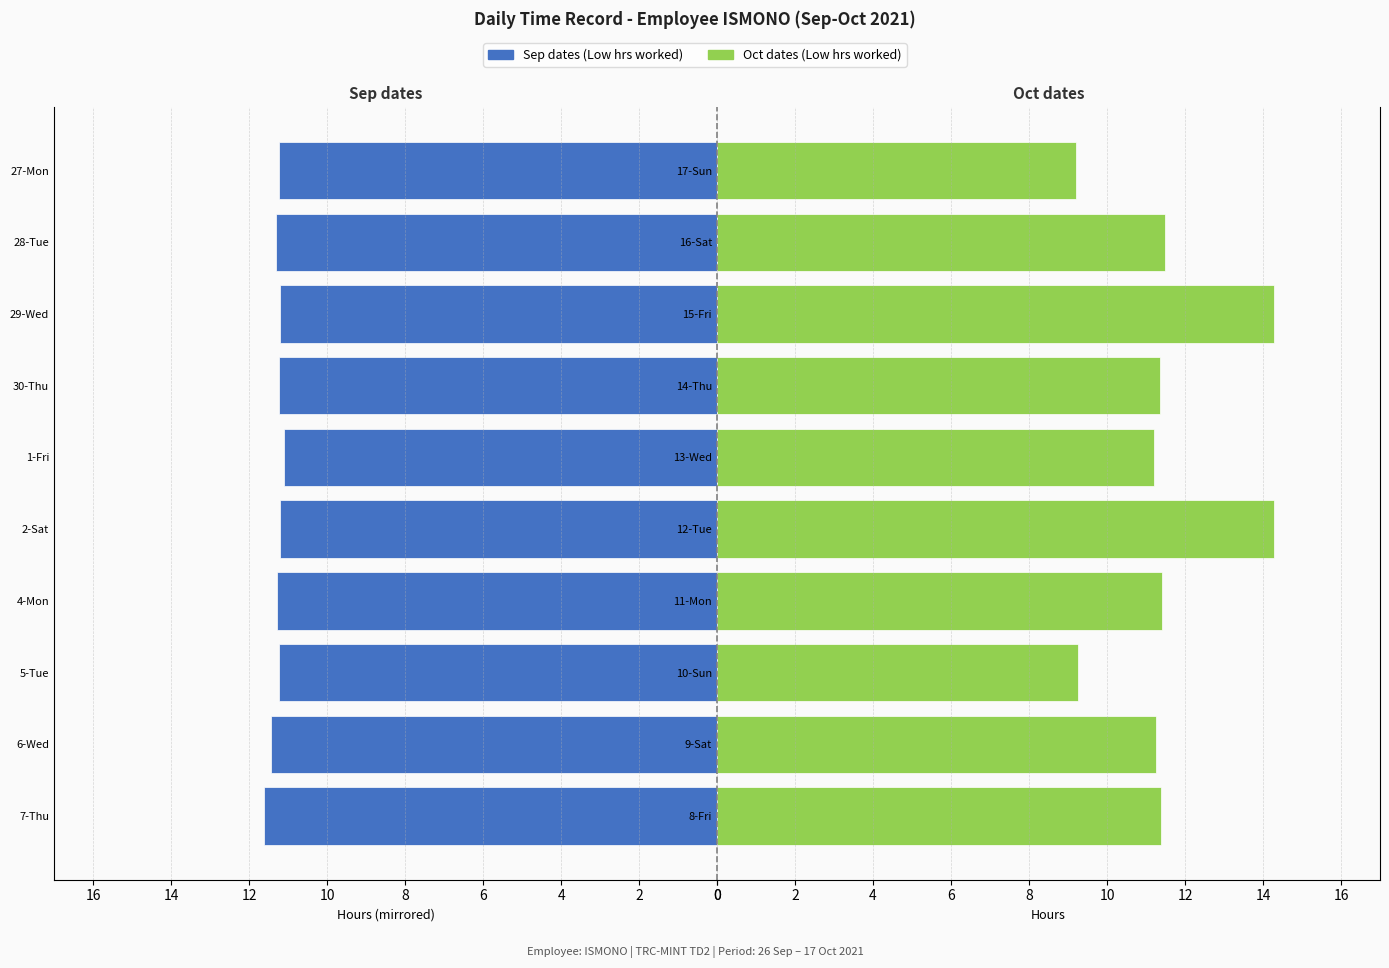

What is the value of the Sep dates (Low hrs) bar at the 2nd from the left?

-11.4